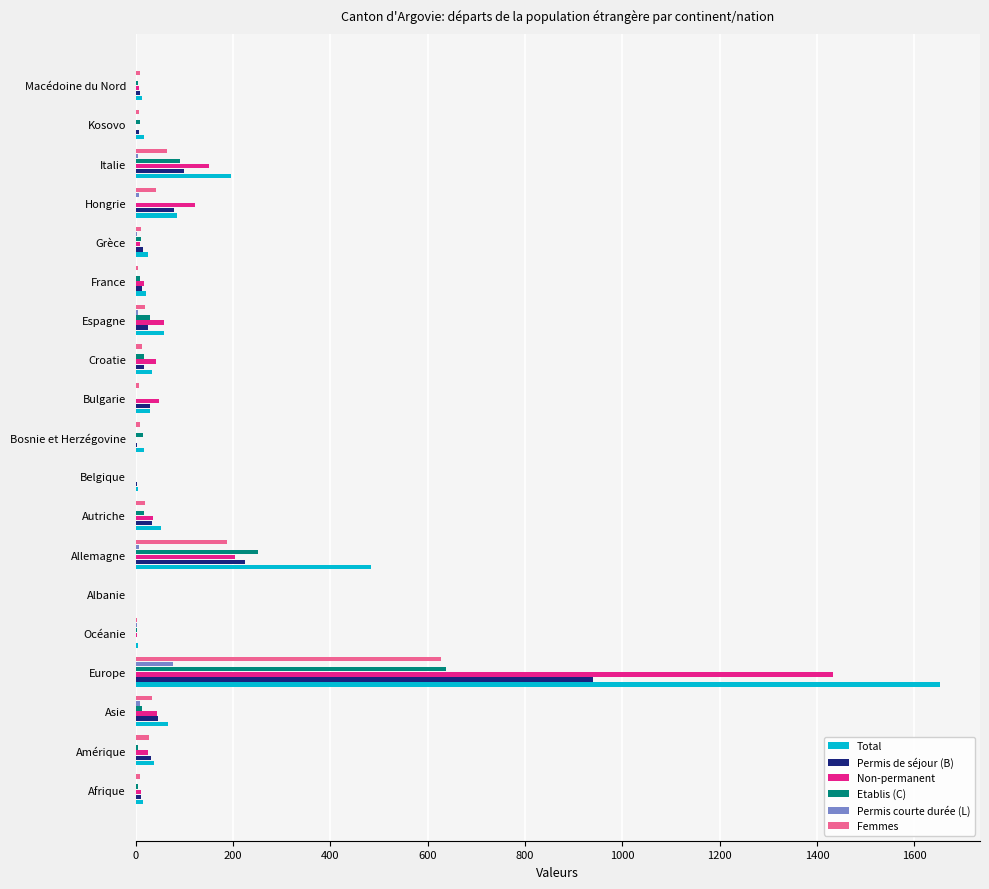

At which category is the sum across all series the highest?

Europe